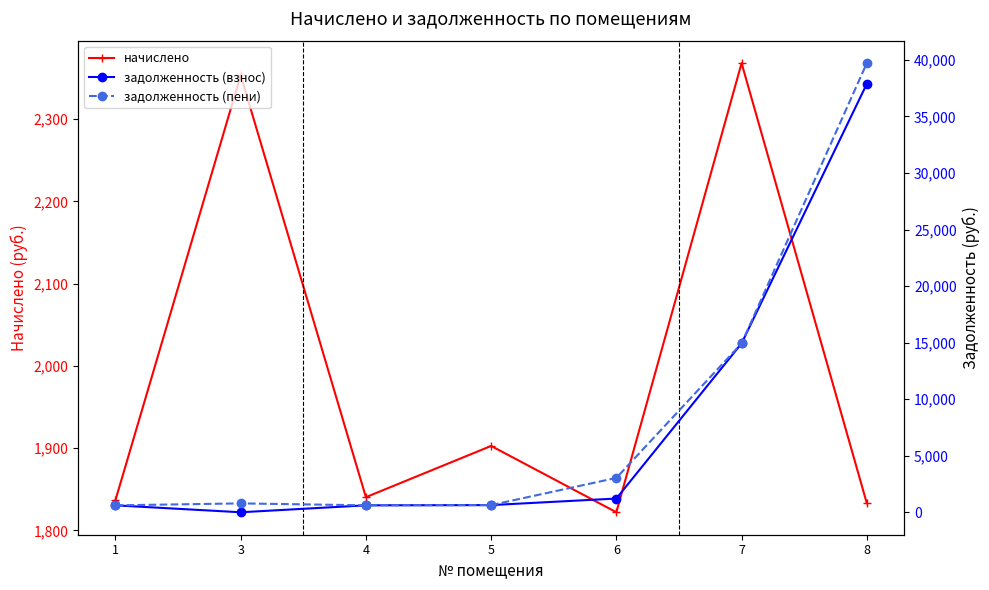

Which series has the largest range (max minus min)?

задолженность (пени)